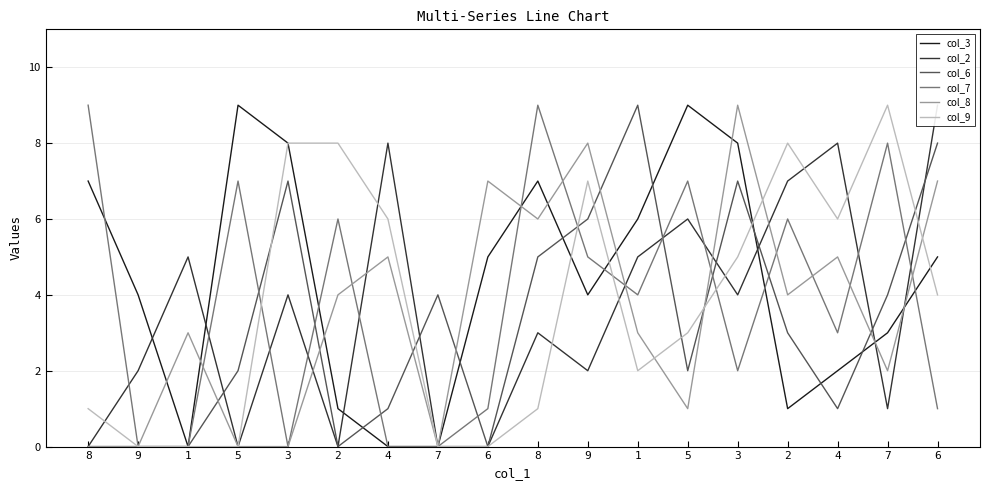

How many intersections are there between col_2 and col_6?

7